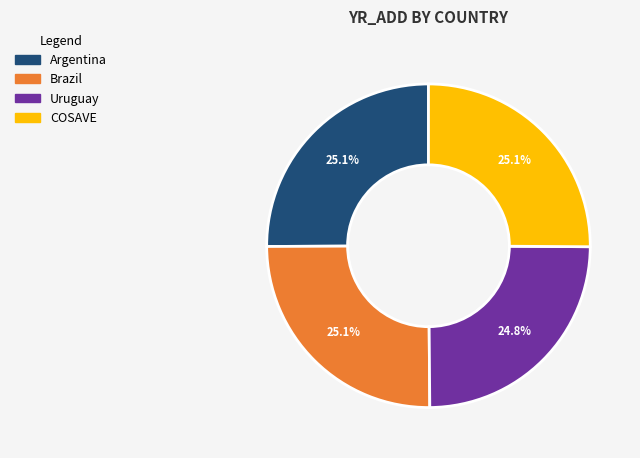

What is the ratio of the value at COSAVE to the value at Brazil?

1.0